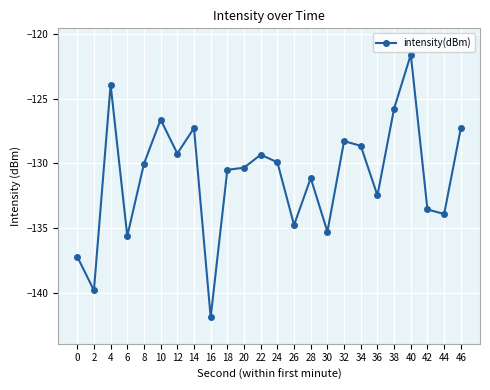

How many data points does each series have?

24